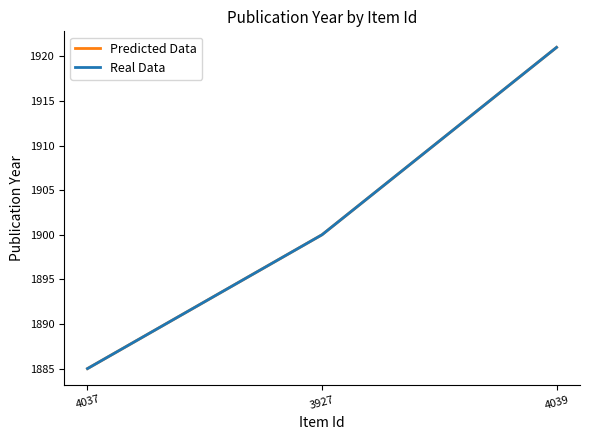

Does the chart have visible grid lines?

No